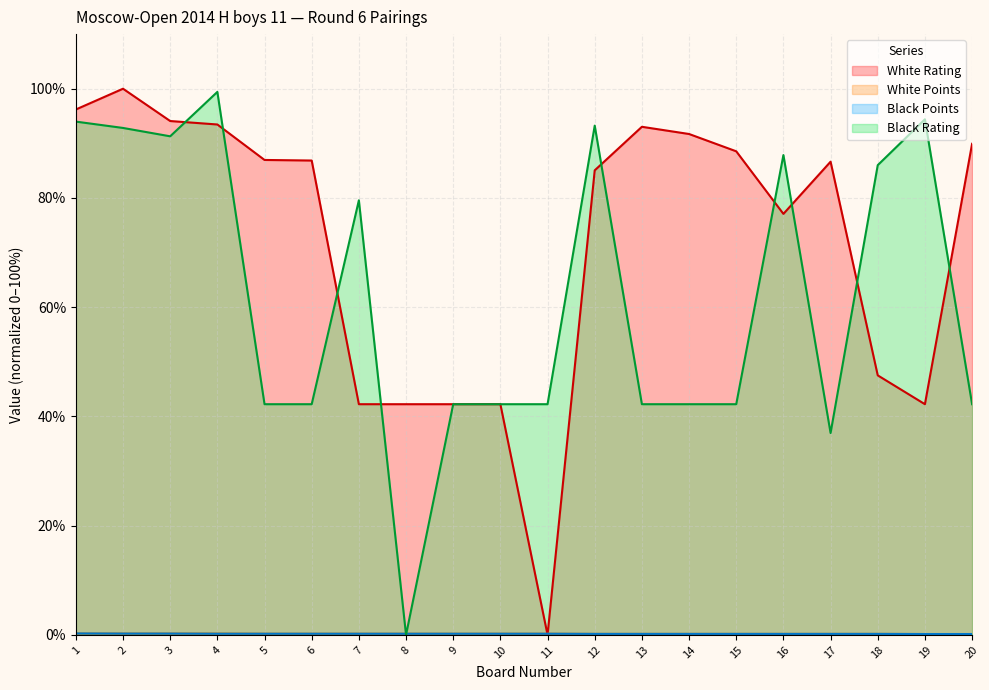

Reading right to left, list all the values displayed in this chart.

White Rating: 89.9	42.2	47.5	86.6	77.1	88.5	91.7	93.0	85.1	0.0	42.2	42.2	42.2	42.2	86.9	87.0	93.5	94.1	100.0	96.2
White Points: 0.2	0.2	0.2	0.2	0.2	0.2	0.2	0.2	0.2	0.2	0.2	0.2	0.2	0.2	0.2	0.2	0.2	0.2	0.2	0.2
Black Points: 0.2	0.2	0.2	0.2	0.2	0.2	0.2	0.2	0.2	0.2	0.2	0.2	0.2	0.2	0.2	0.2	0.2	0.2	0.2	0.3
Black Rating: 42.2	94.4	86.0	37.0	87.9	42.2	42.2	42.2	93.2	42.2	42.2	42.2	0.0	79.6	42.2	42.2	99.4	91.3	92.8	94.0